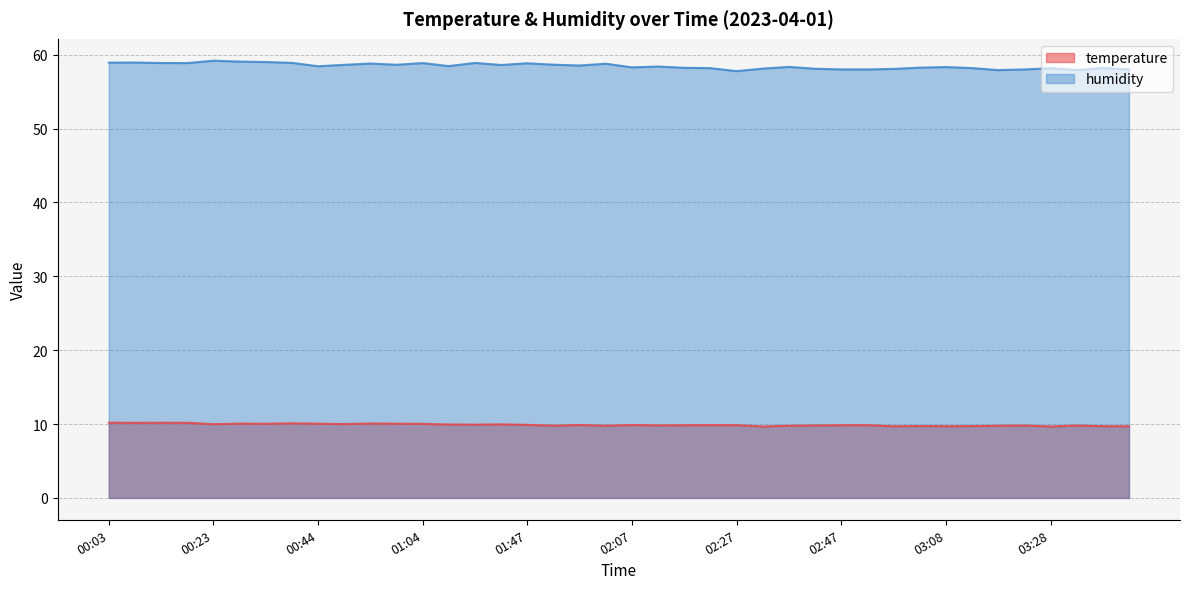

What is the label of the 26th point from the left?

02:32